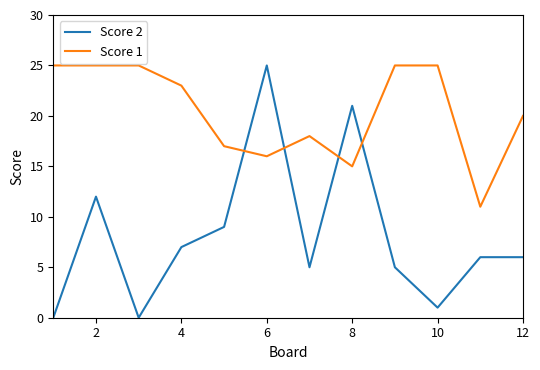

Which series has the widest spread of values?

Score 2